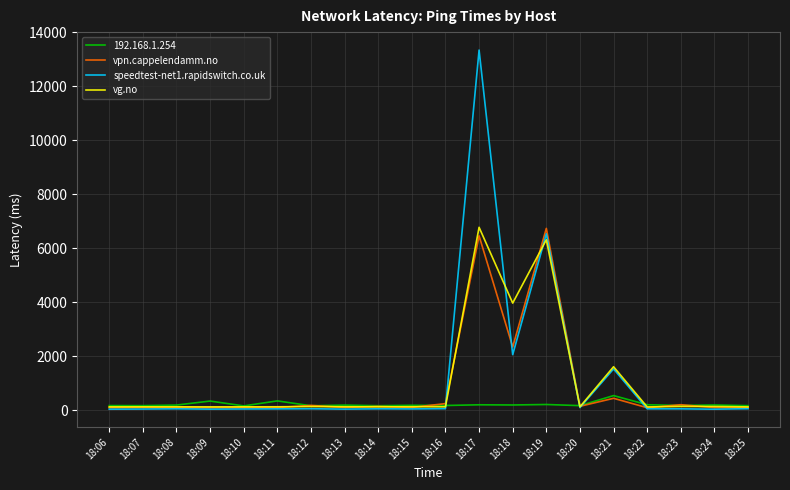

What are all the series names shown in the legend?

192.168.1.254, vpn.cappelendamm.no, speedtest-net1.rapidswitch.co.uk, vg.no